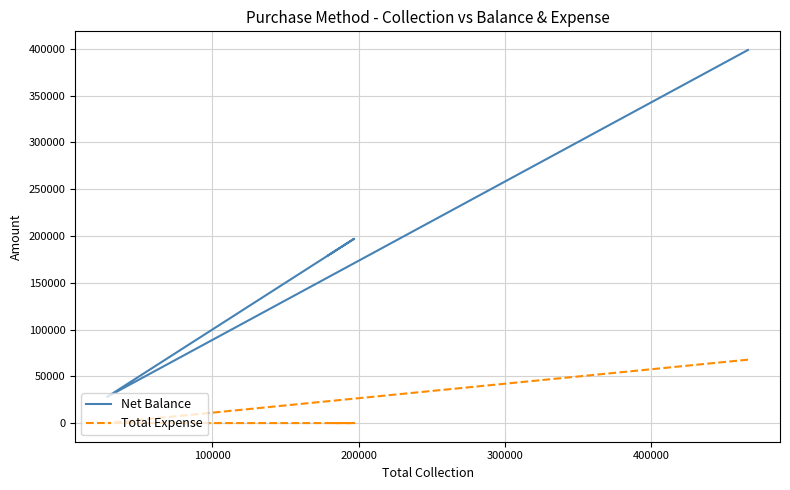

Is it true that Total Expense equals -38136 at 200000?

False